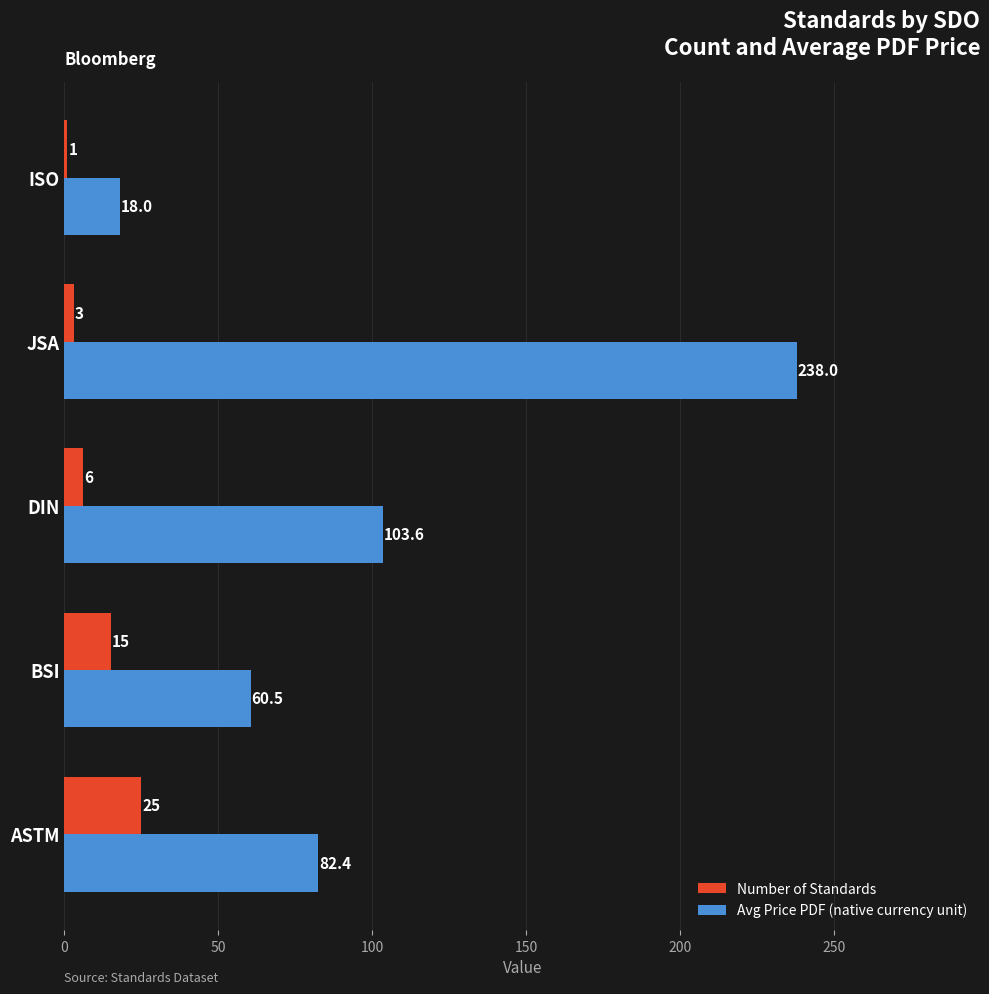

What are all the series names shown in the legend?

Number of Standards, Avg Price PDF (native currency unit)